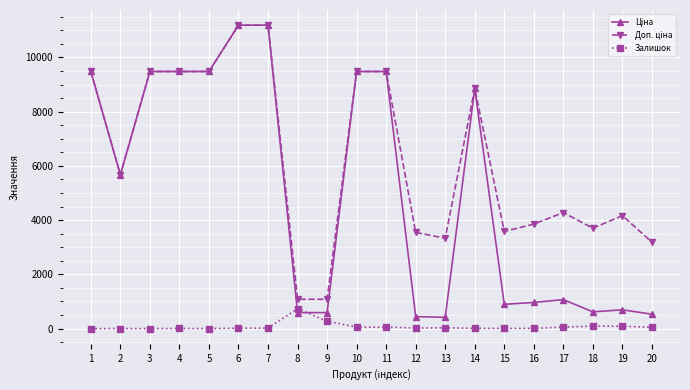

What is the maximum value shown in the chart?

11188.2